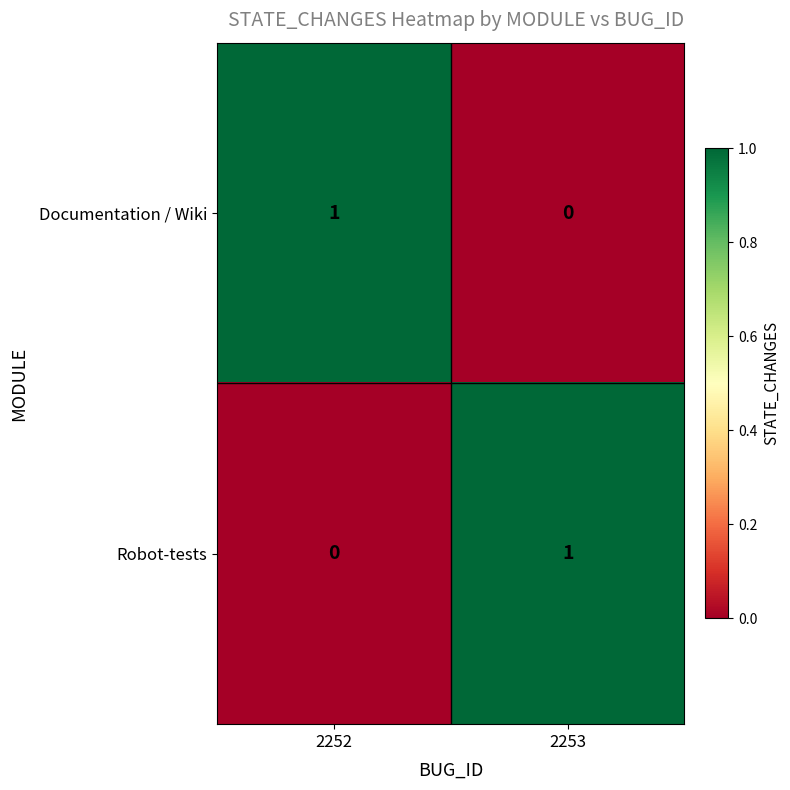

True or false: Robot-tests has a value of 1 at 2253.

True